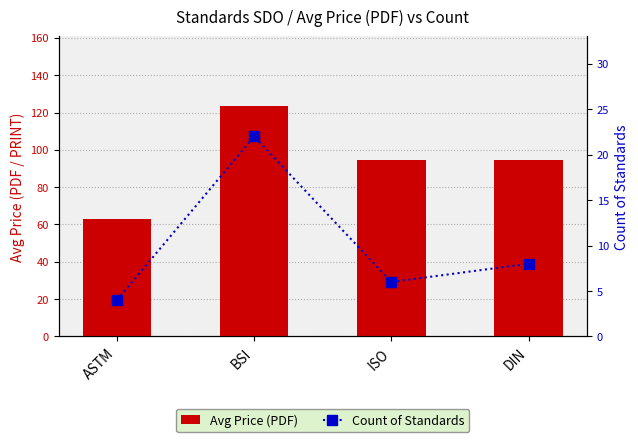

Between ASTM and DIN, which is larger?

DIN